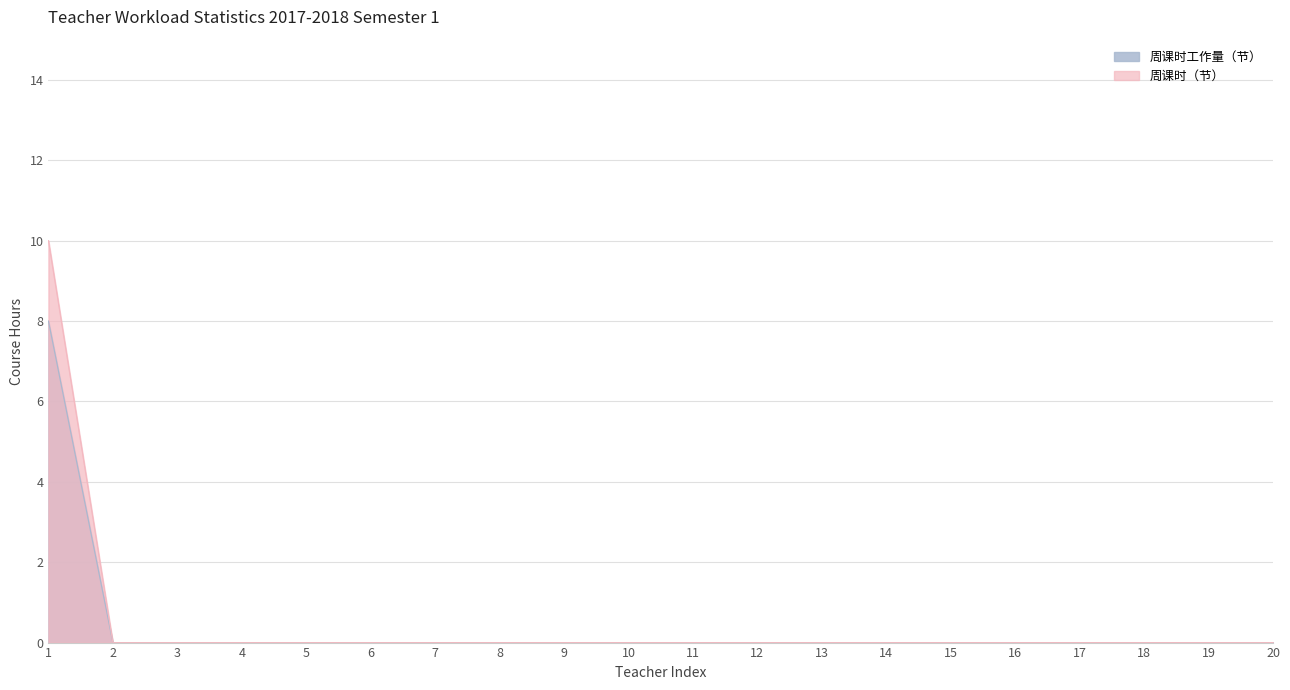

At which label does 周课时（节） reach its peak?

1